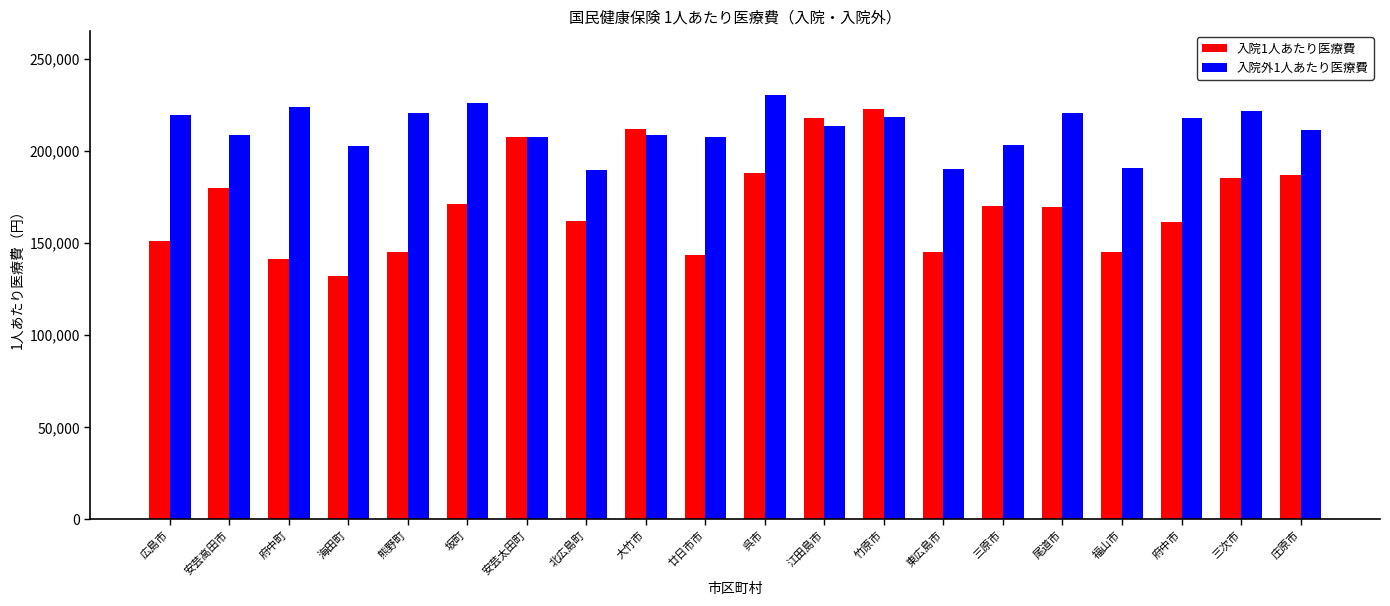

List the series in order of their overall mean, highest first.

入院外1人あたり医療費, 入院1人あたり医療費